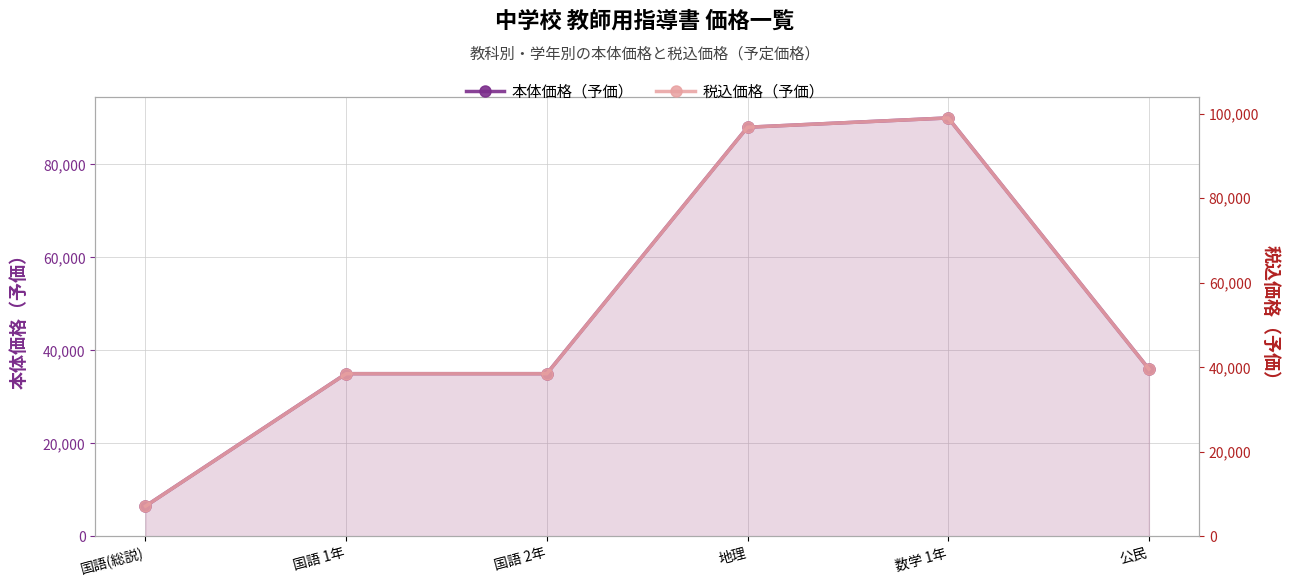

Which category has the highest value in the 本体価格（予価） series?

数学 1年